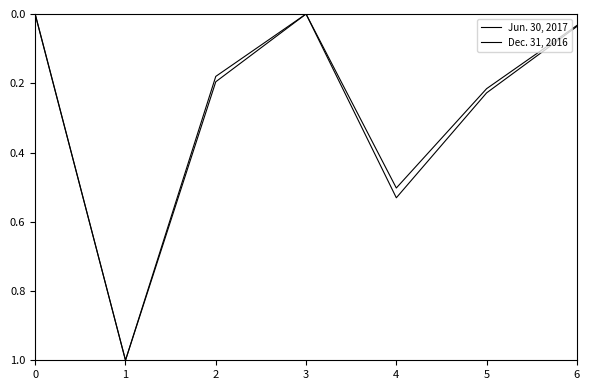

How many lines are shown in the chart?

2